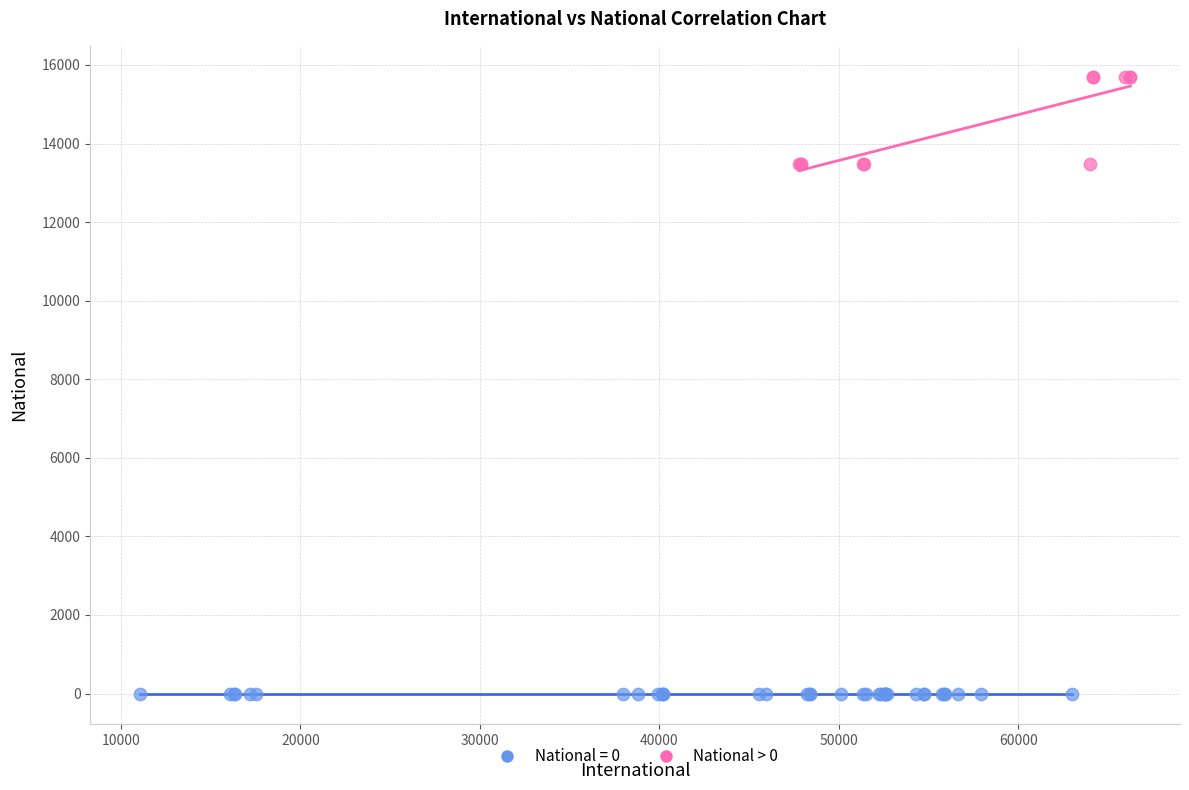

Which series reaches the minimum Y coordinate?

National = 0